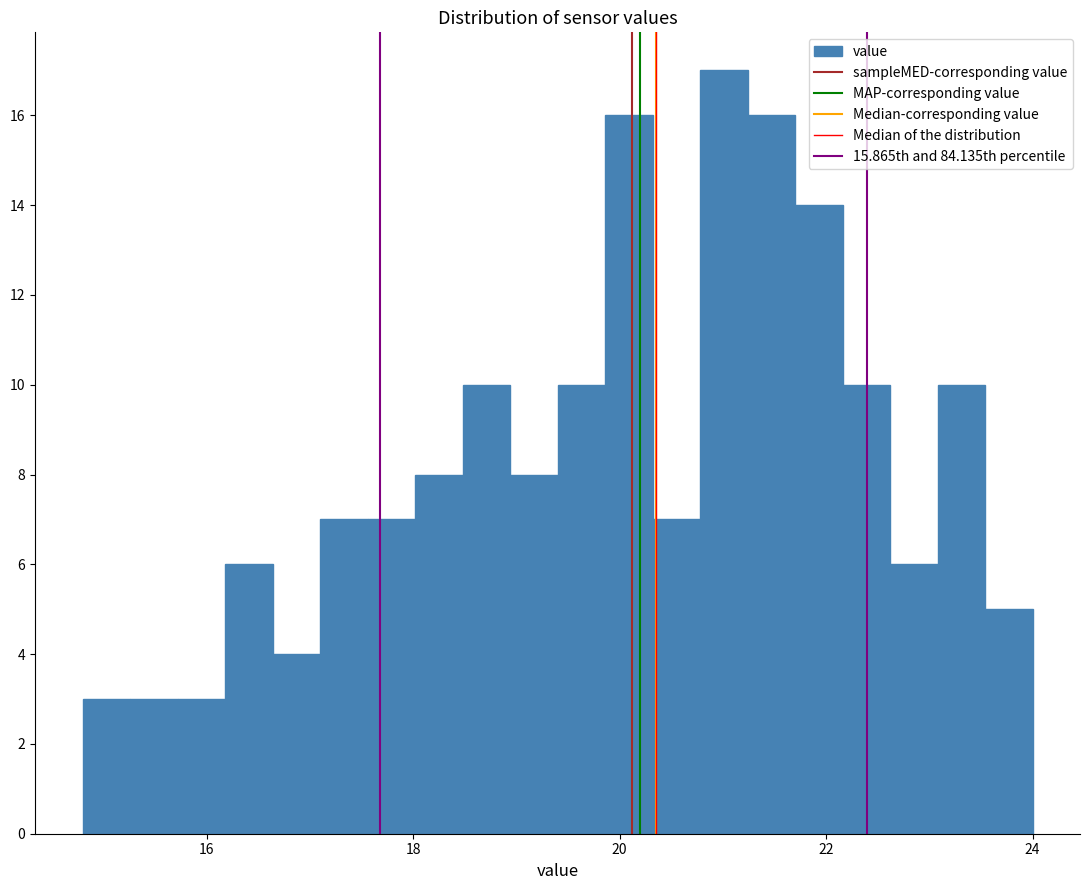

Around what value on the x-axis is the tallest bar? Give the approximate position of its centre, as read against the axis.

21.0